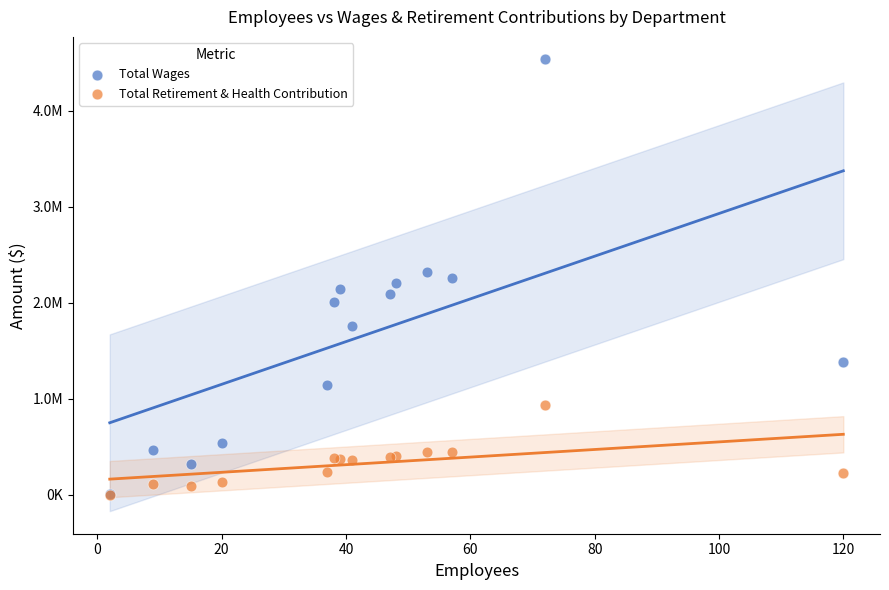

What are all the series names shown in the legend?

Total Wages, Total Retirement & Health Contribution